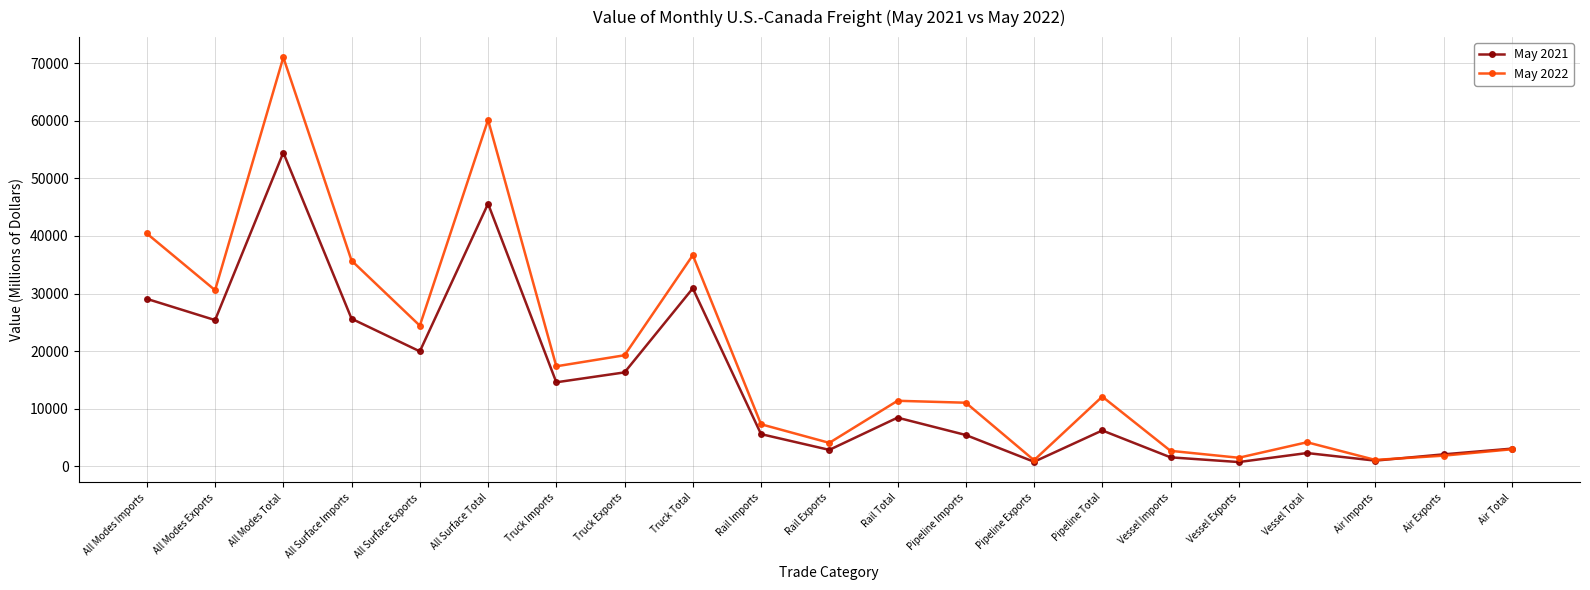

List the series in order of their overall mean, highest first.

May 2022, May 2021